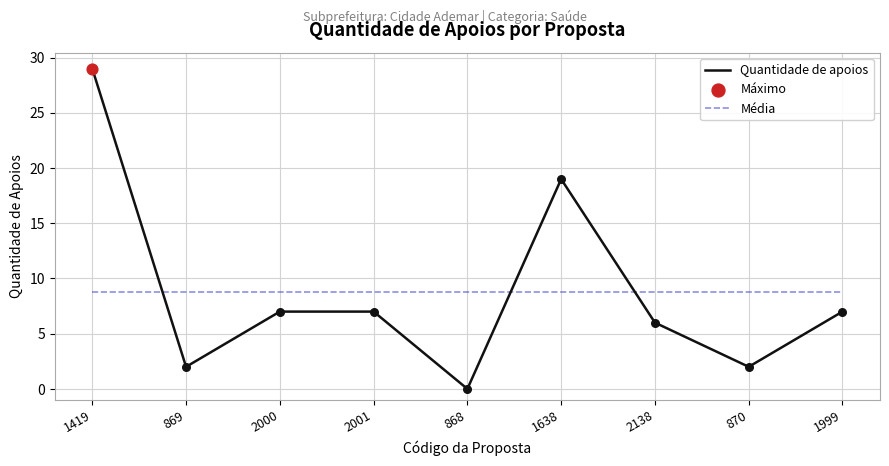

Is the value of Média at 2000 greater than the value of Quantidade de apoios at 868?

Yes